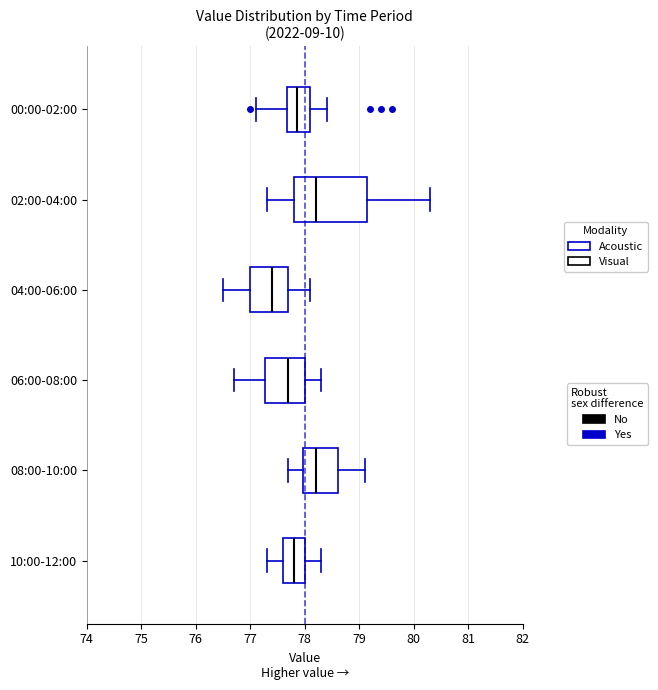

Where is the left edge of the box for 02:00-04:00 on the x-axis? The values are not printed on the chart, so give them approximately, as read against the axis.

77.8